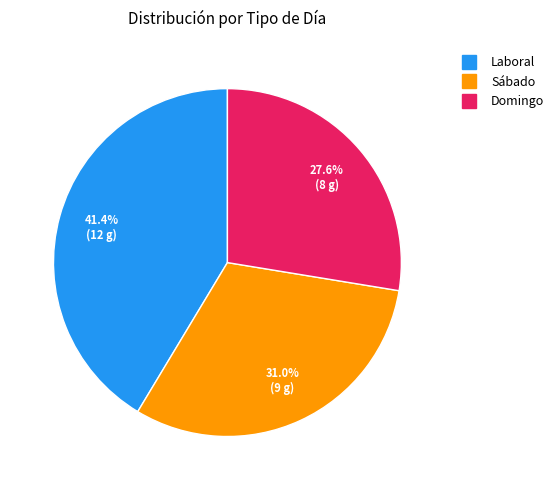

The Laboral slice represents 51% of the pie. True or false?

False